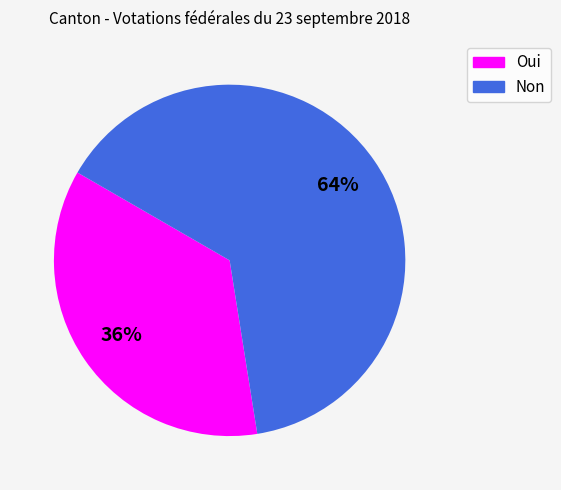

Which slice is the largest?

Non